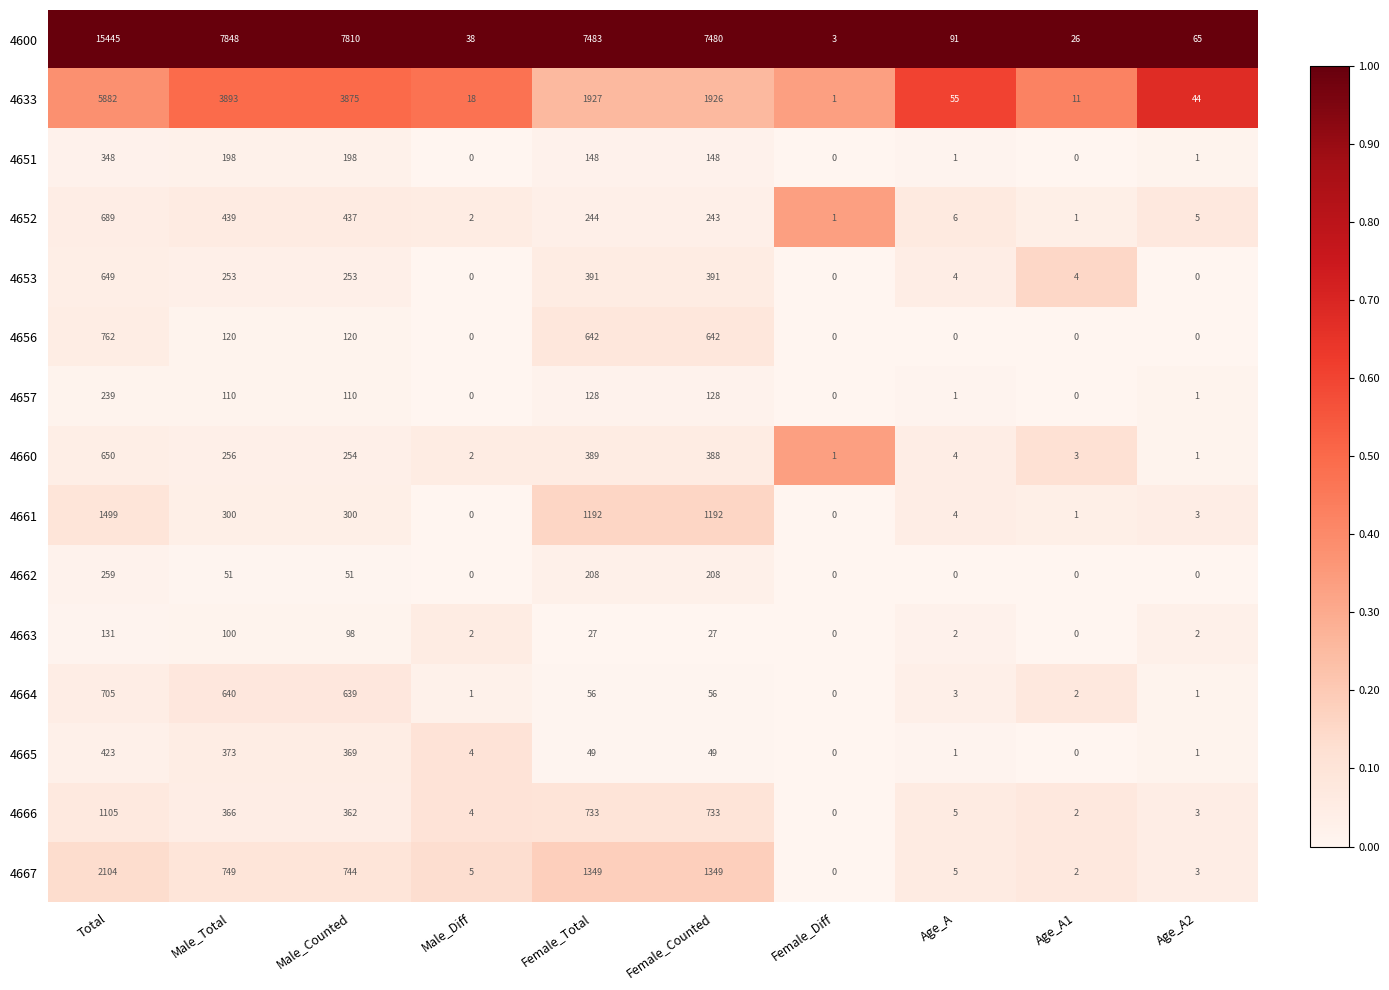

Which series has the largest total across all categories?

4600